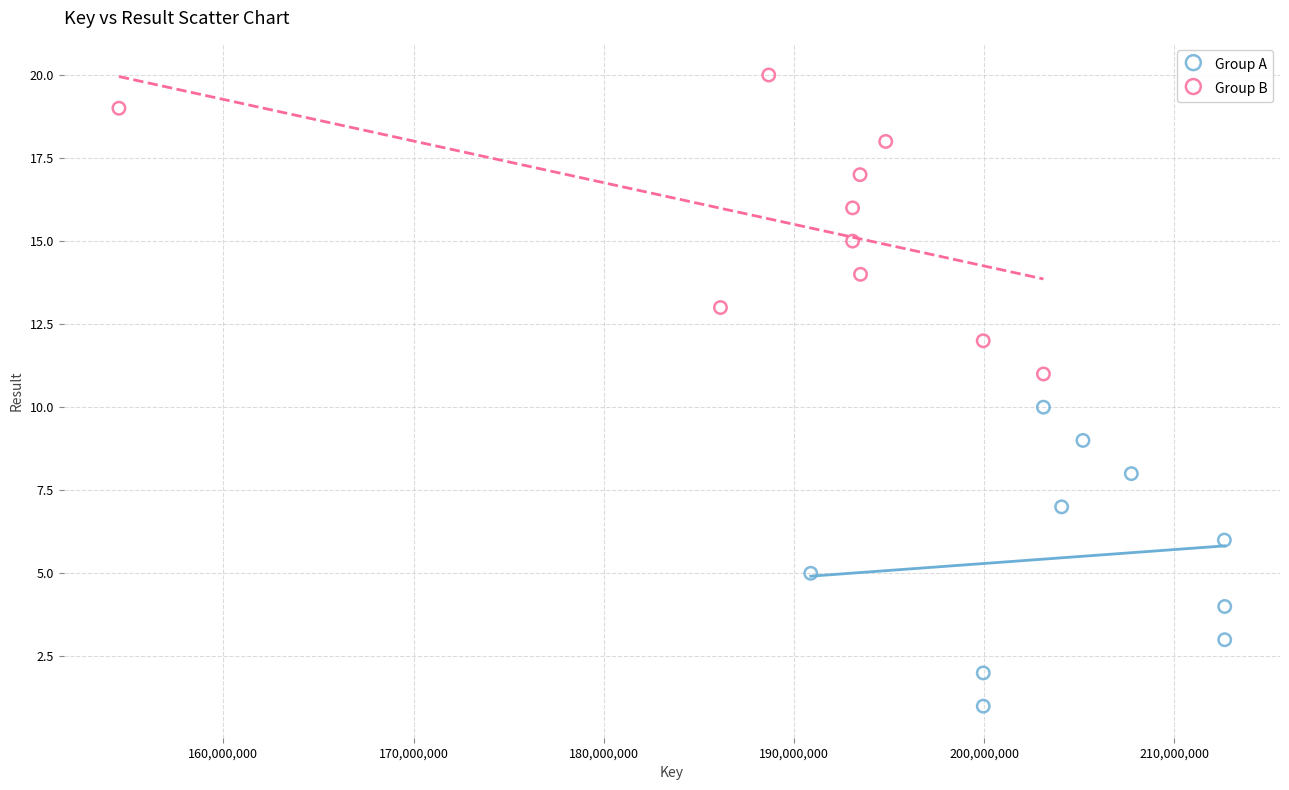

What are all the series names shown in the legend?

Group A, Group B